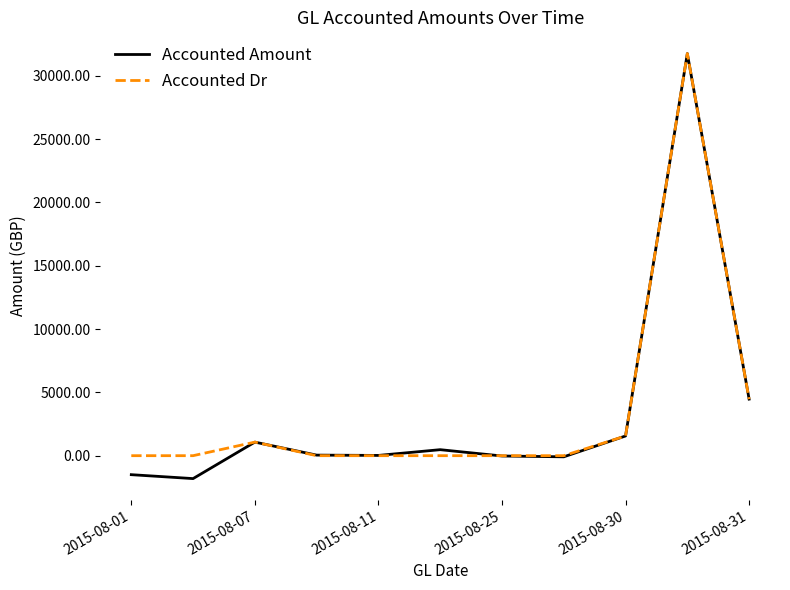

Count the number of categories in the chart.

11